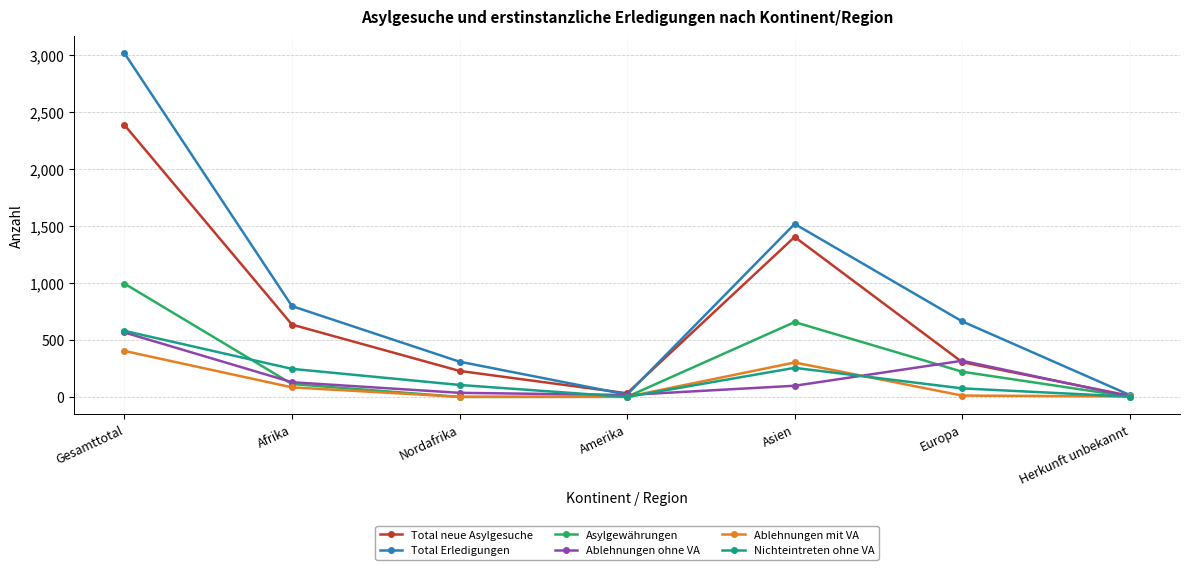

The Total Erledigungen series shows 346 at Europa. True or false?

False